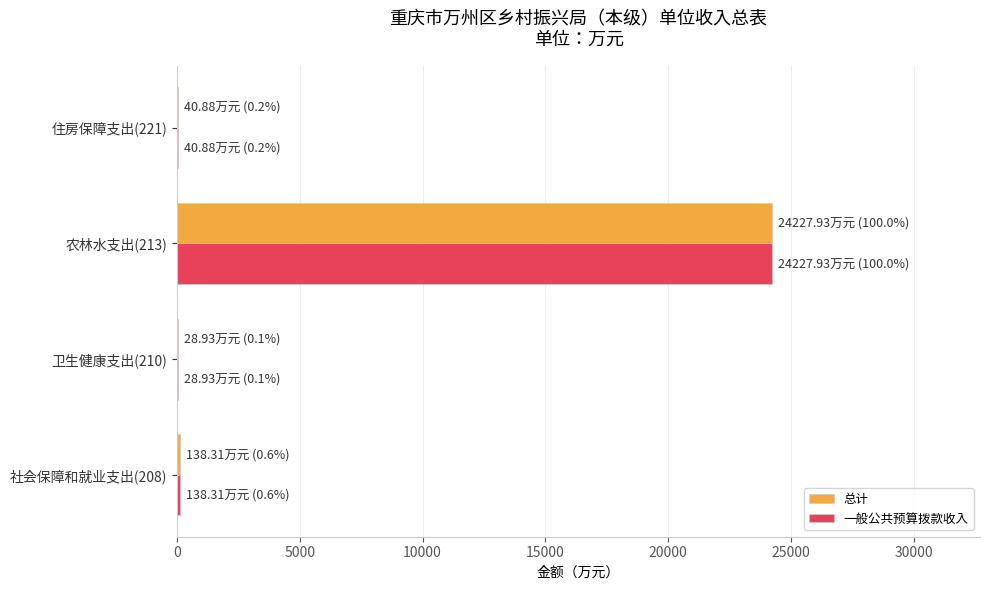

What is the greatest value displayed?

24227.9